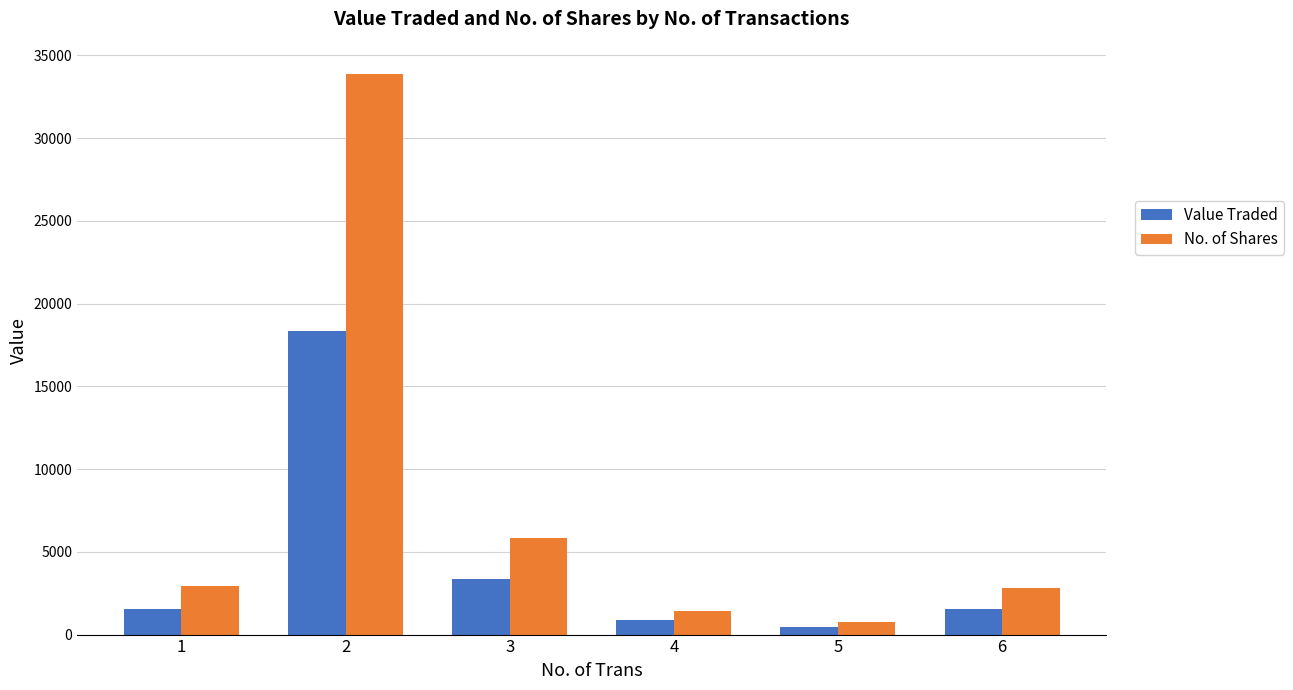

What is the average value of the Value Traded series?

4360